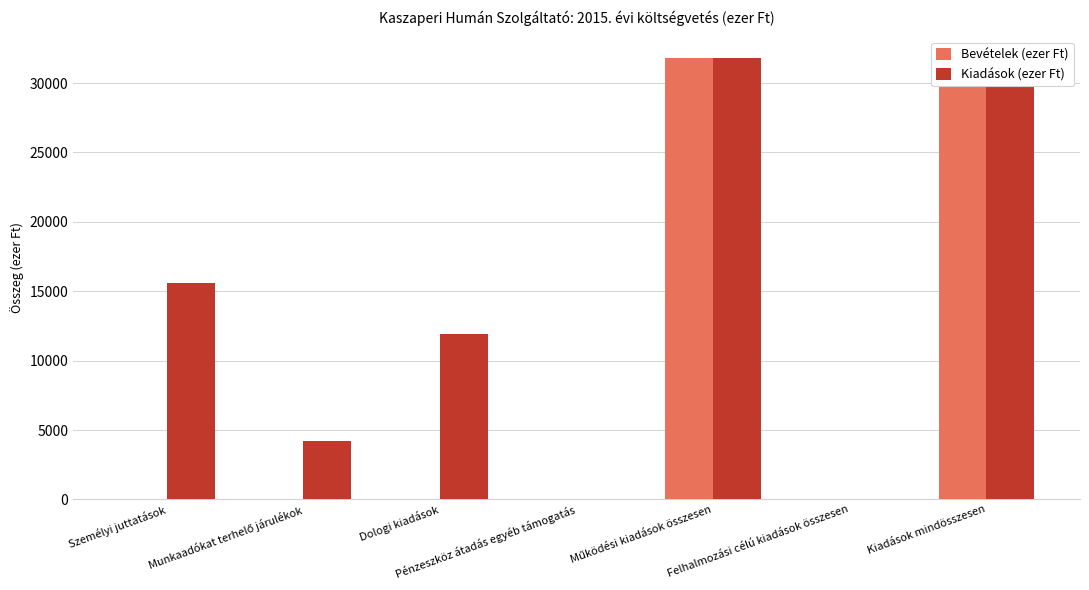

Which has a higher value, Személyi juttatások or Pénzeszköz átadás egyéb támogatás?

Személyi juttatások